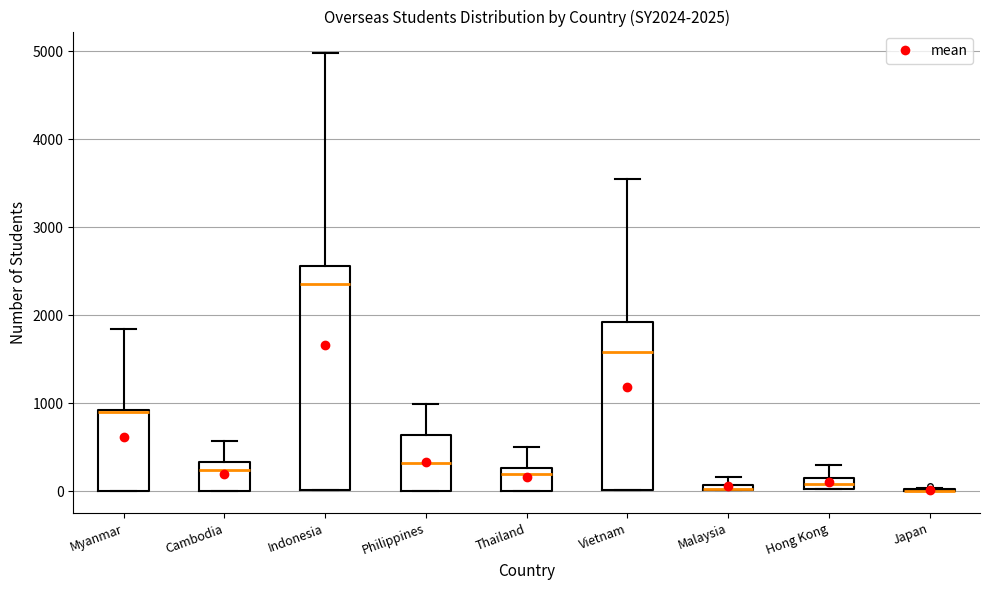

Comparing the boxes themselves (not the whiskers), which one is the tallest?

Indonesia